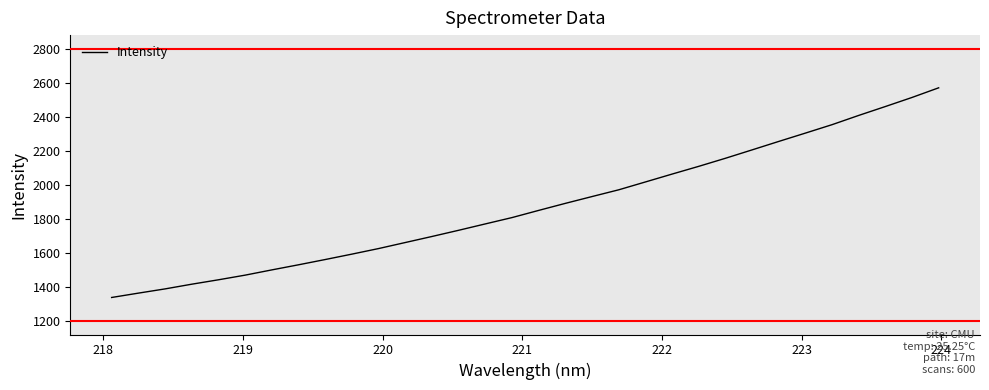

What is the difference between the maximum and minimum values?

1232.5